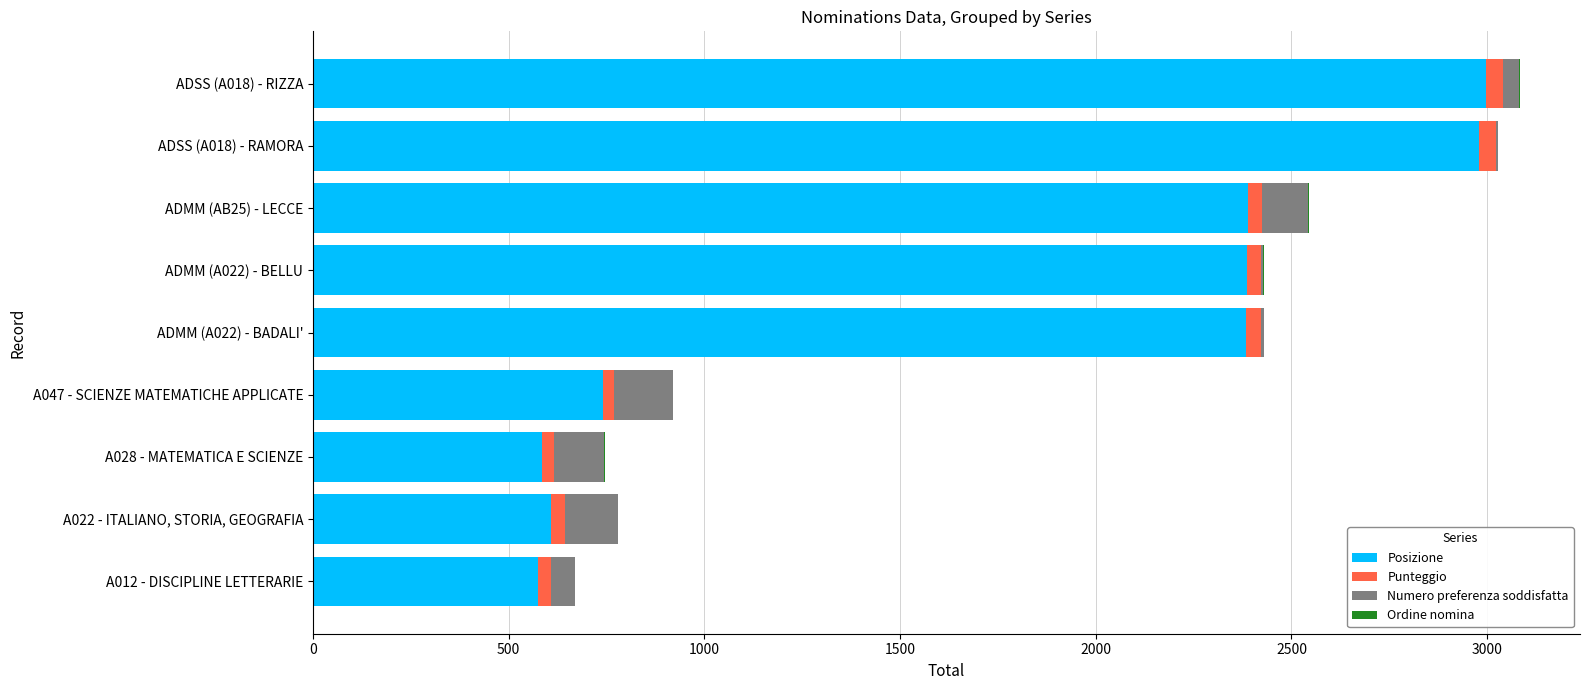

What is the sum of all Posizione values?

15642.0